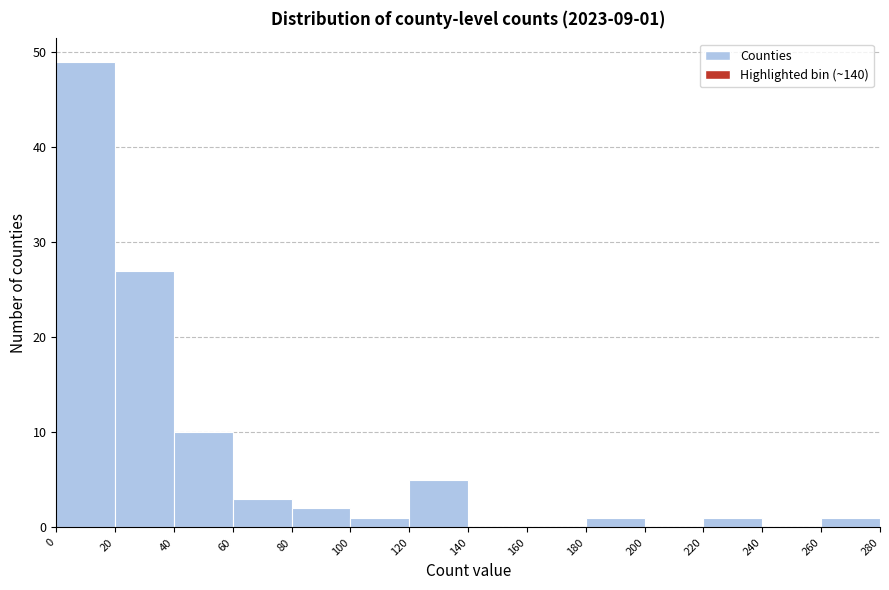

Over which range of the x-axis is the bar tallest?

0 to 20